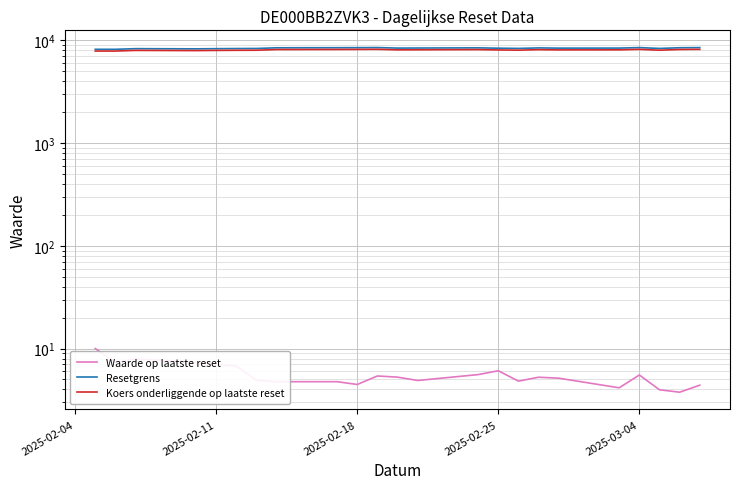

The Resetgrens series shows 8327.9 at 2025-02-18. True or false?

True